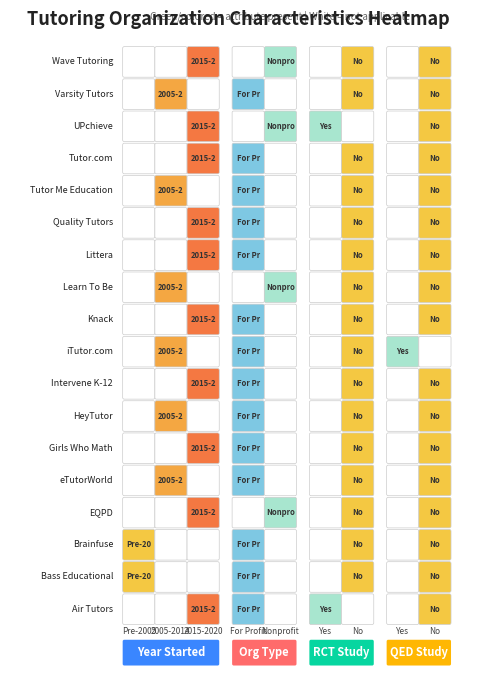

The chart shows a value of 3554 at 2. True or false?

False